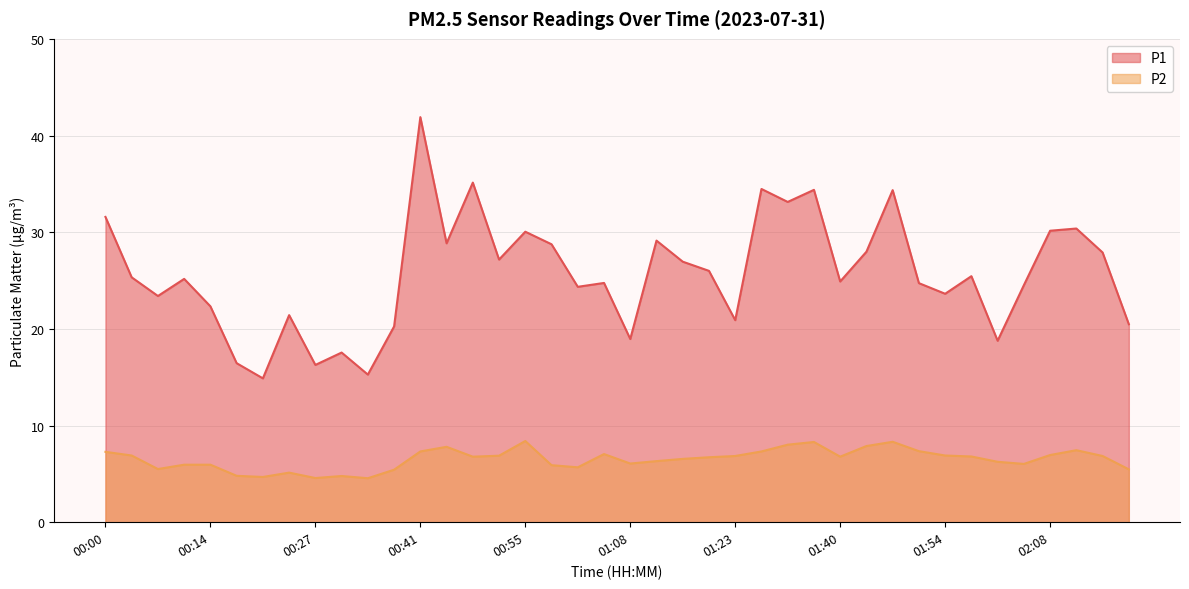

How many values in the P1 series exceed 25?

21